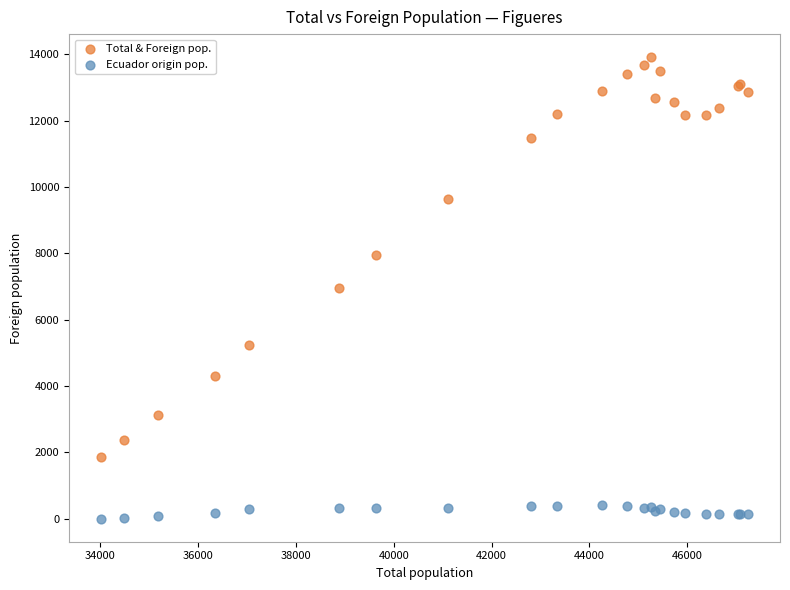

What is the X range (max minus min) for the scatter plot?

13212